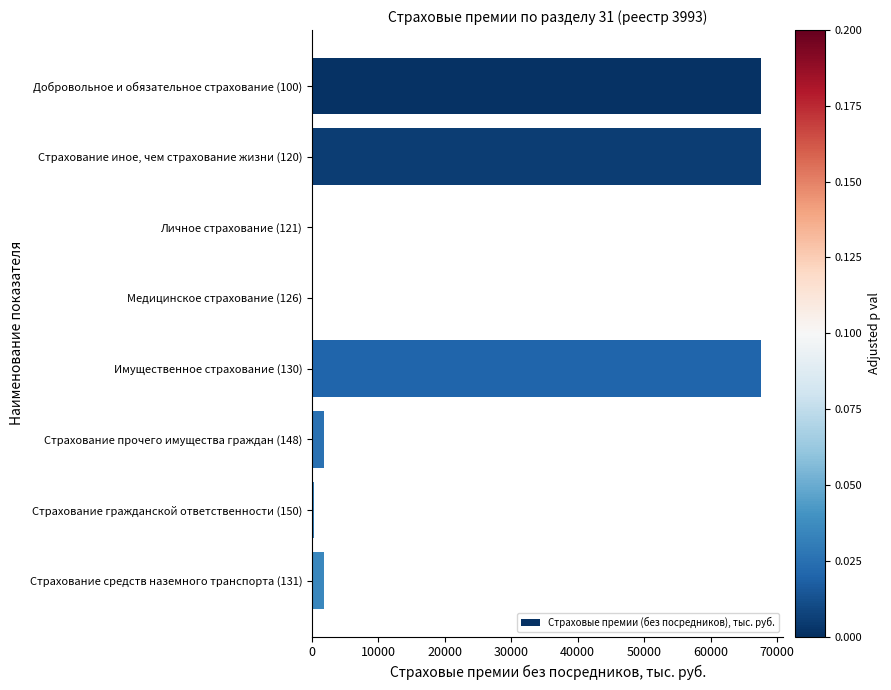

Are the bars horizontal?

Yes